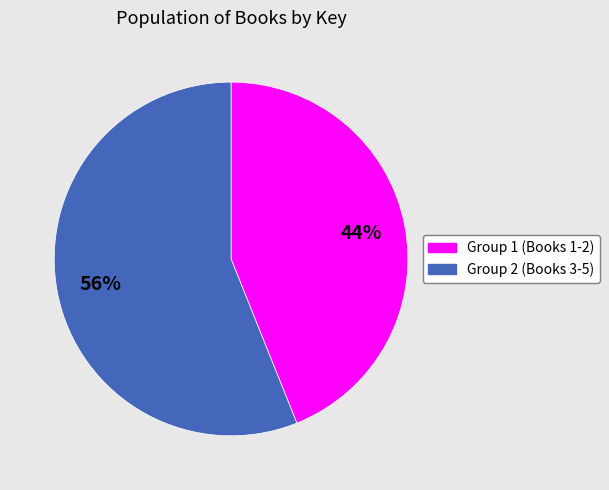

Is there any slice that represents more than half of the pie?

Yes